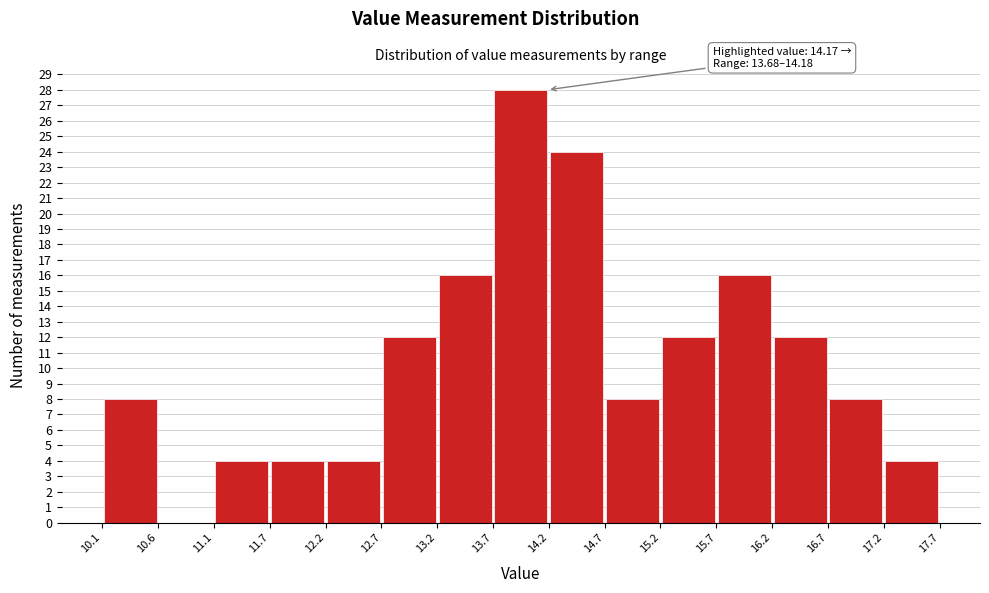

Over which range of the x-axis is the bar tallest?

13.7 to 14.2